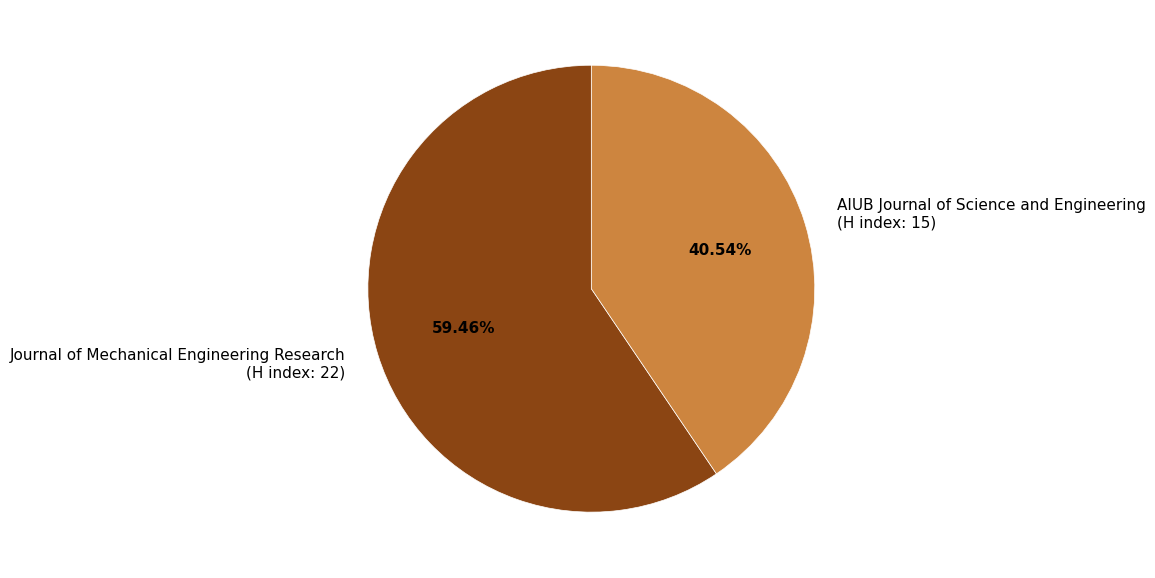

Between AIUB Journal of Science and Engineering (H index: 15) and Journal of Mechanical Engineering Research (H index: 22), which is larger?

Journal of Mechanical Engineering Research (H index: 22)